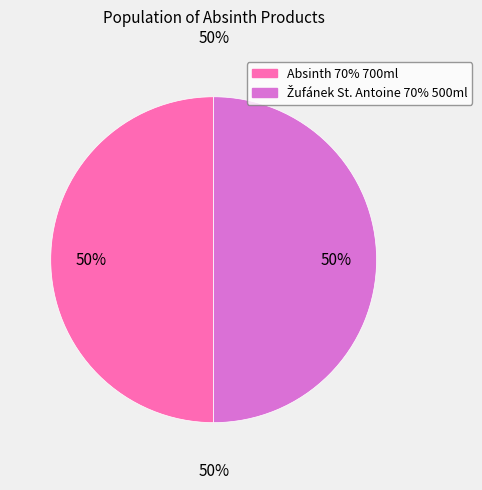

Combined, what portion of the pie is 465902 and 334710?

100.0%